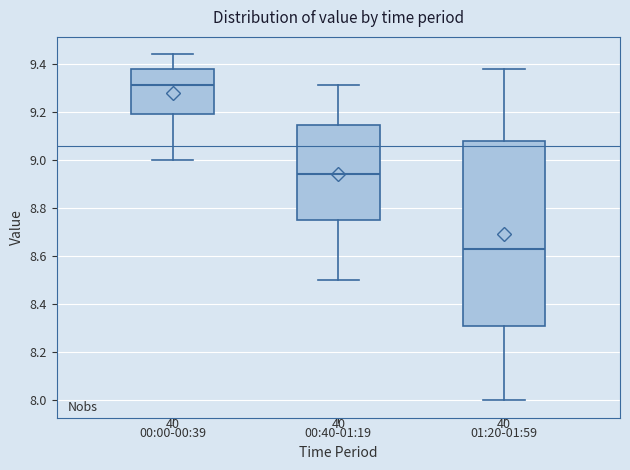

Reading left to right, transcribe this box plot: for each box, give where its median line is, the range the box spans, and where its two whiskers end, as read against the y-axis. The values are not printed on the chart, so give them approximately, as read against the axis.

00:00-00:39: median 9.32, box 9.20 to 9.38, whiskers 9.00 to 9.44
00:40-01:19: median 8.94, box 8.76 to 9.14, whiskers 8.50 to 9.32
01:20-01:59: median 8.64, box 8.32 to 9.08, whiskers 8.00 to 9.38